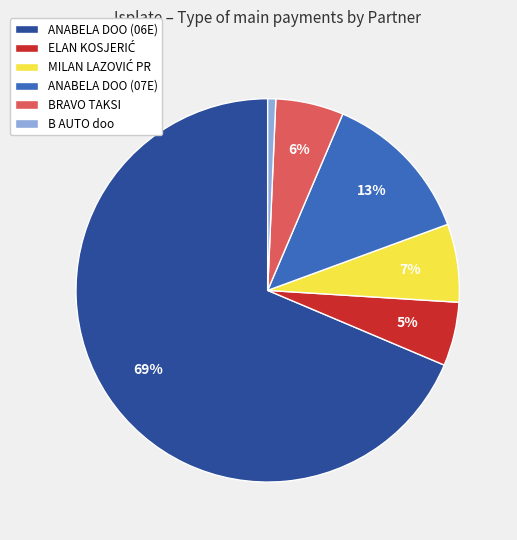

Between ANABELA DOO (06E) and BRAVO TAKSI, which is larger?

ANABELA DOO (06E)